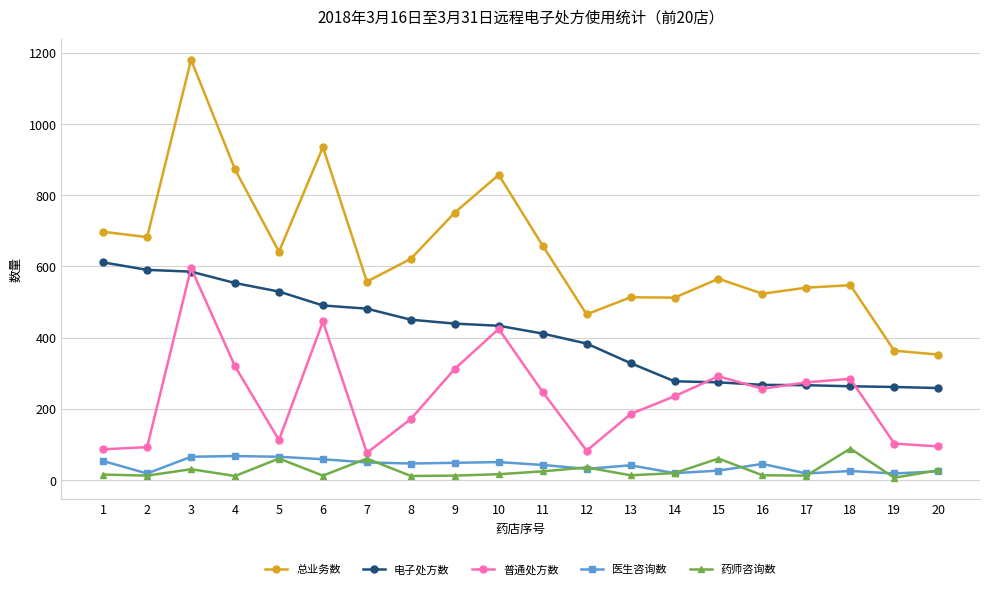

Read the 医生咨询数 value at 20.

24